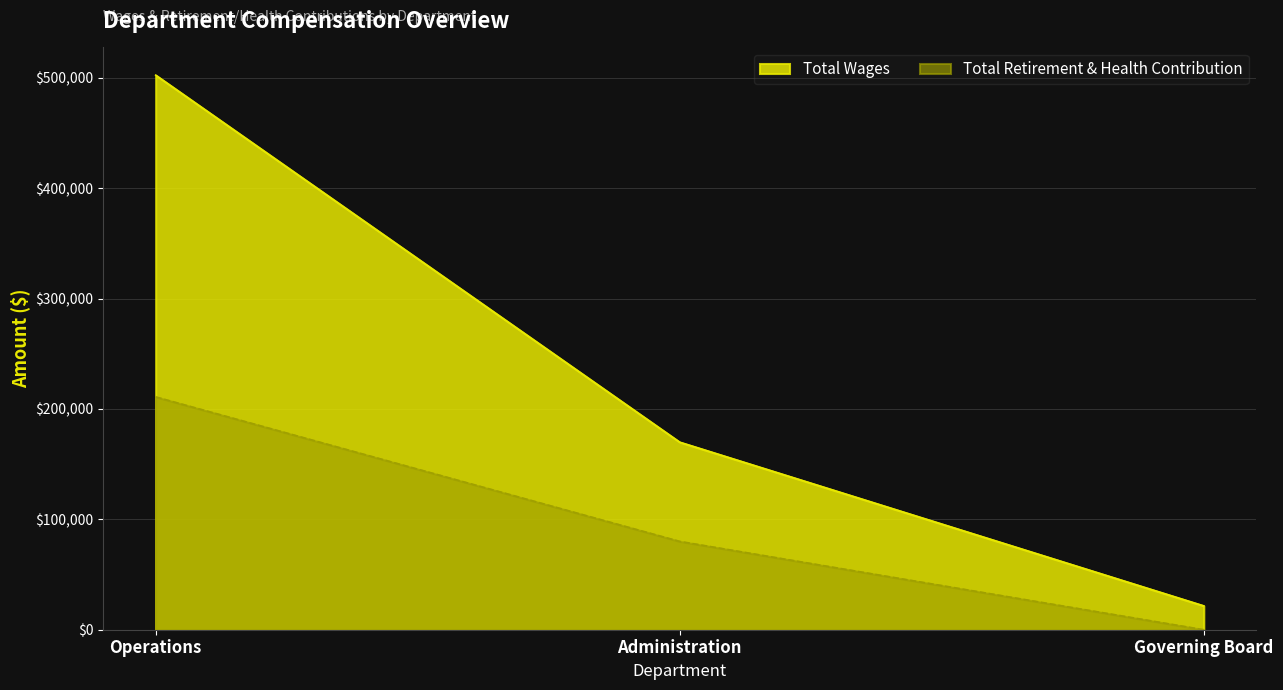

Reading right to left, extract all data points from this chart.

Total Wages: 21600	169883	502349
Total Retirement & Health Contribution: 0	80001	210898